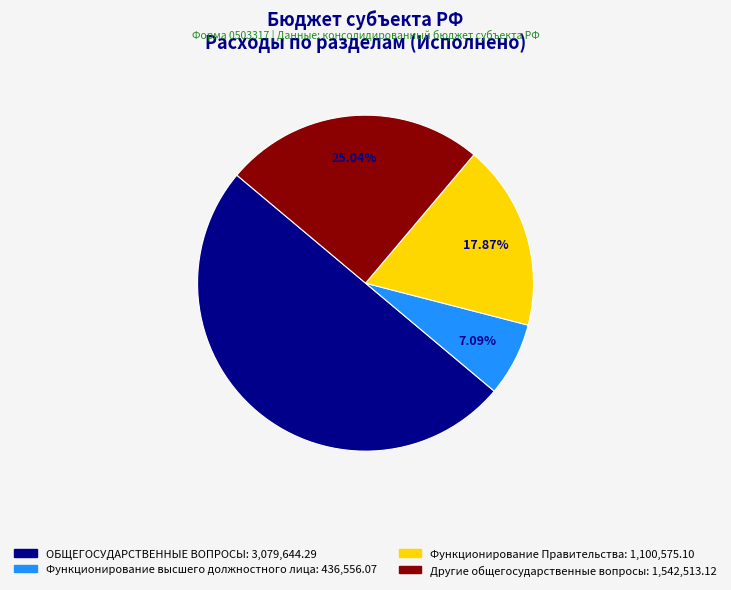

To the nearest percent, what is the combined percentage of Функционирование высшего должностного лица and Другие общегосударственные вопросы?

32%